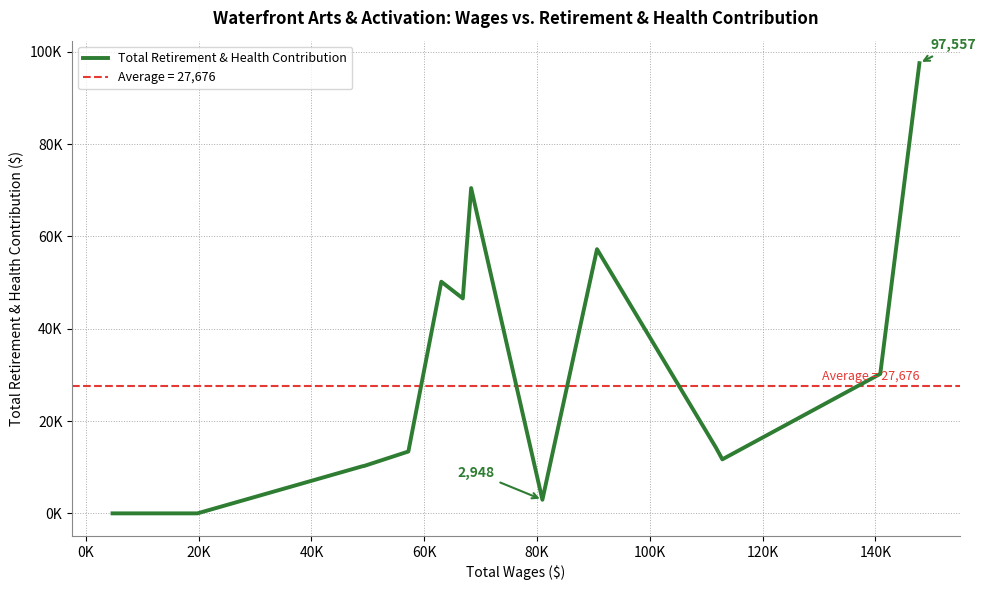

Between 40K and 80K, which is larger?

80K